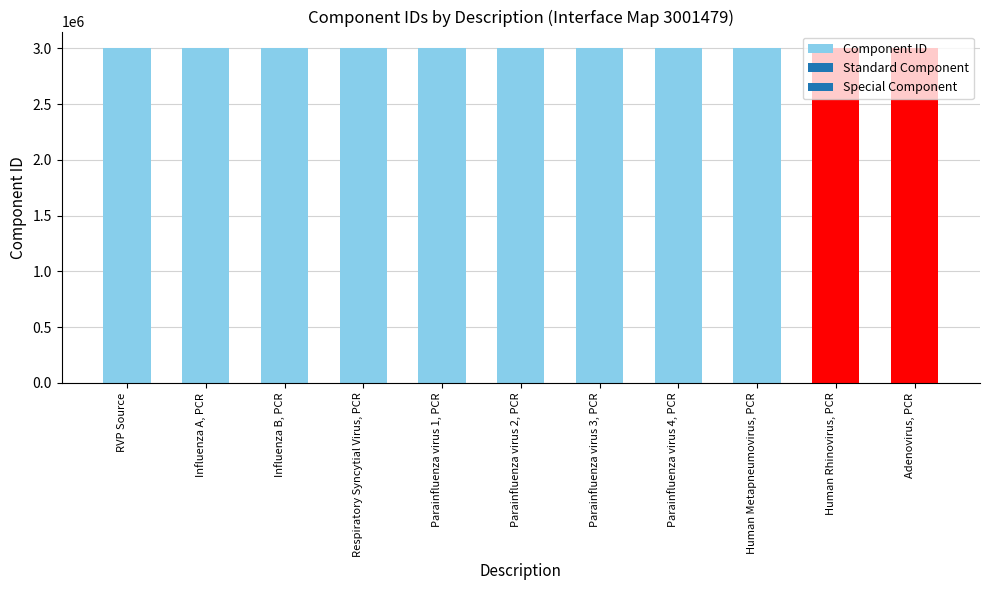

The value at Parainfluenza virus 4, PCR is 3001493. True or false?

True